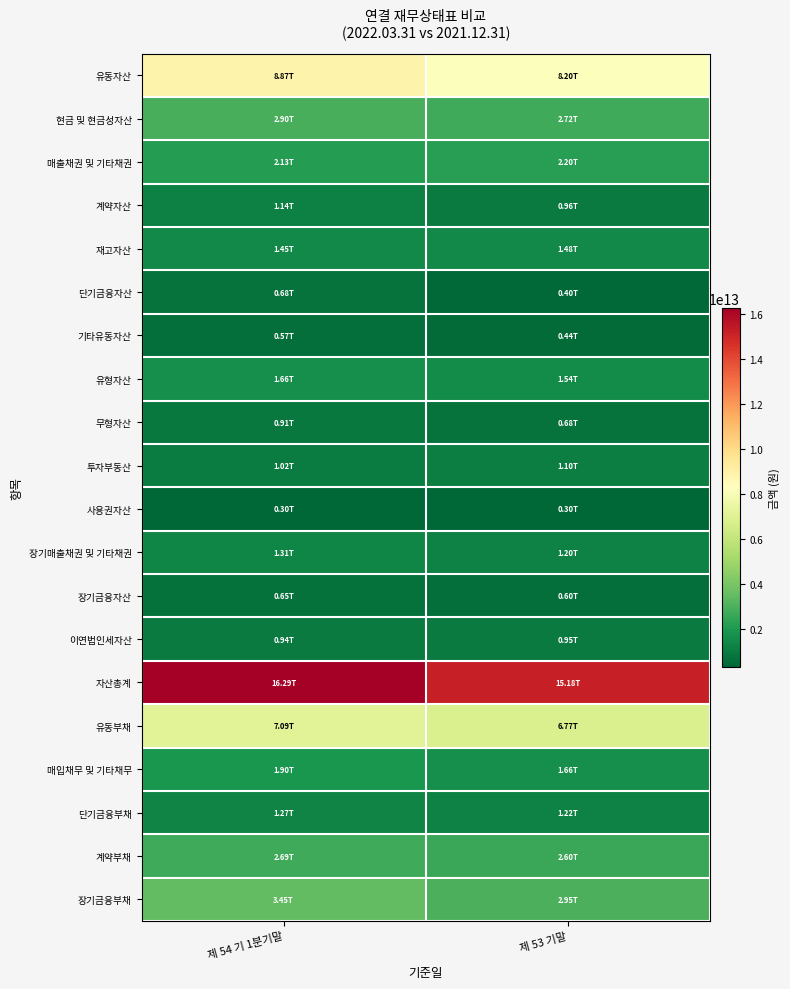

What is the difference between the highest and lowest values at 제 54 기 1분기말?

15994870148105